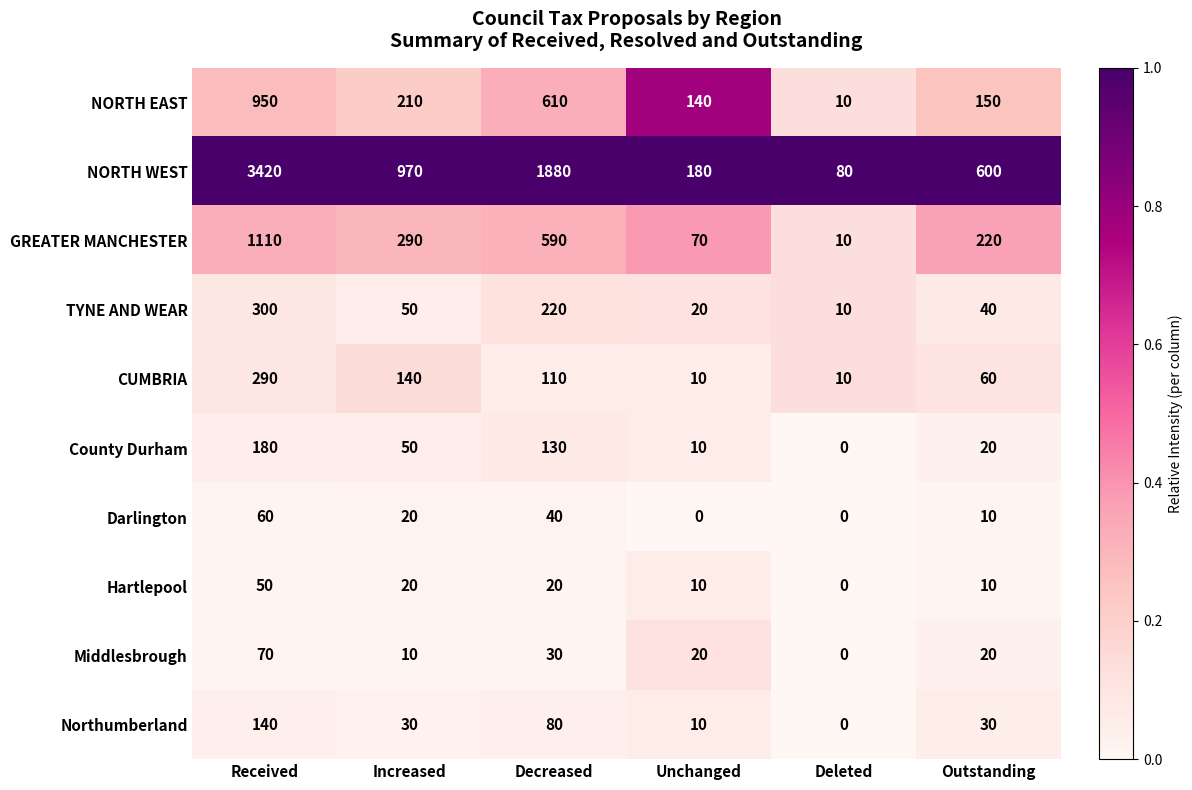

What is the sum of all Darlington values?

130